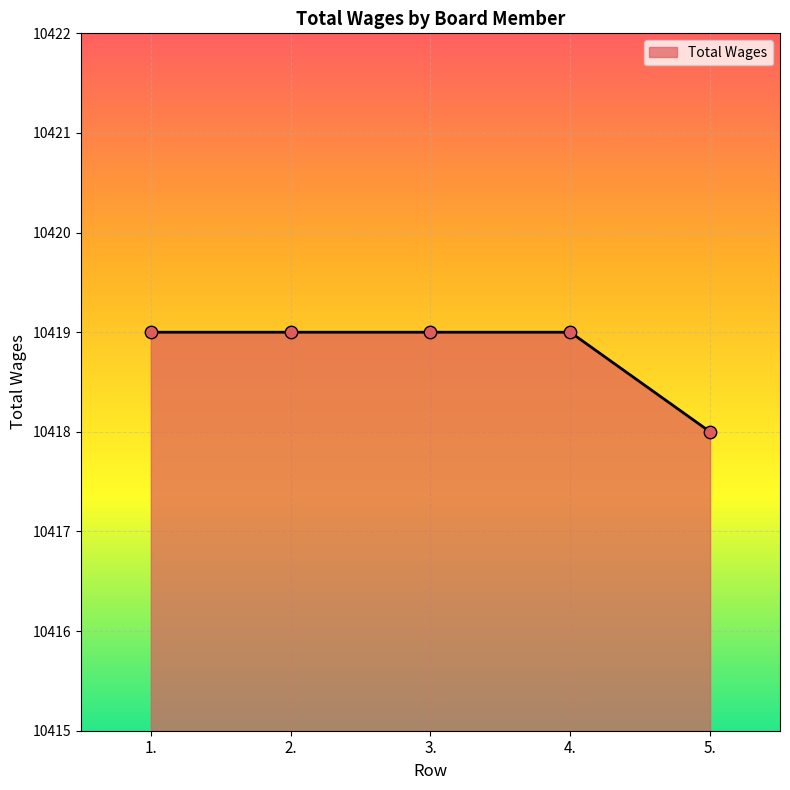

Approximately how many times larger is the value at 2. compared to 3.?

1.0